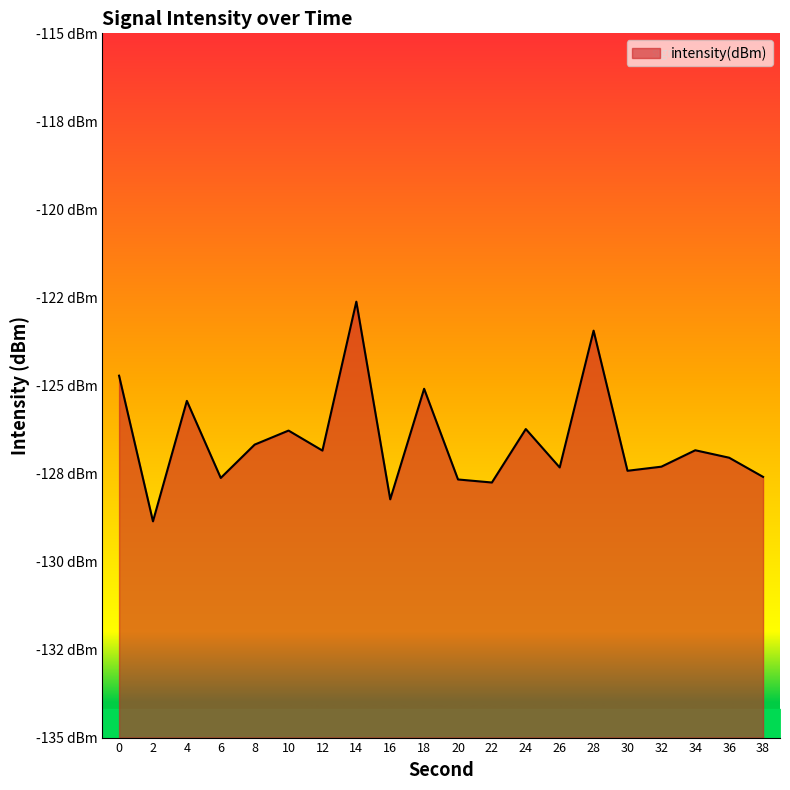

What is the smallest value displayed?

-128.9